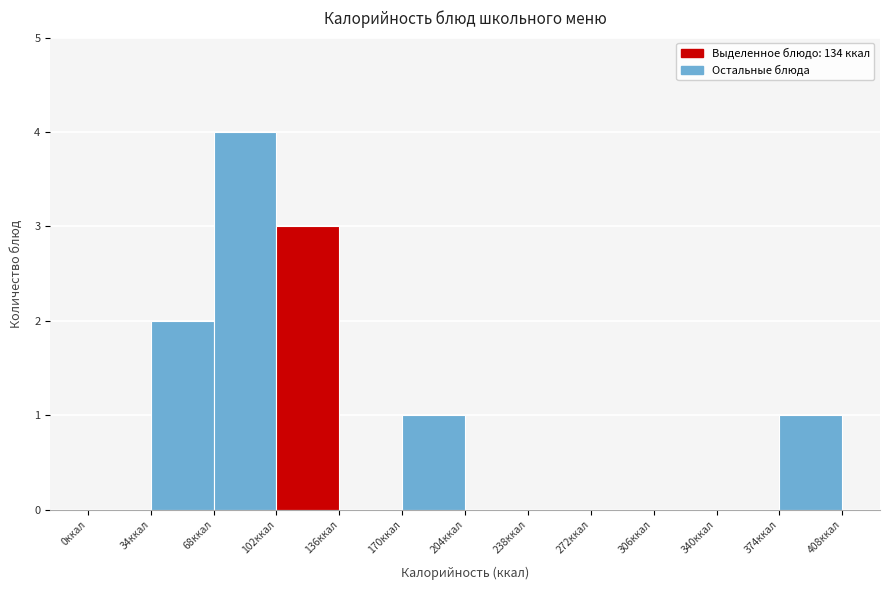

Reading left to right, transcribe this chart: for each bar, give the range it covers on the x-axis and its height. Neither the bar edges nor the heights are printed on the chart, so give them approximately, as read against the axes.

0 to 34: 0
34 to 68: 2
68 to 102: 4
102 to 136: 3
136 to 170: 0
170 to 204: 1
204 to 238: 0
238 to 272: 0
272 to 306: 0
306 to 340: 0
340 to 374: 0
374 to 408: 1